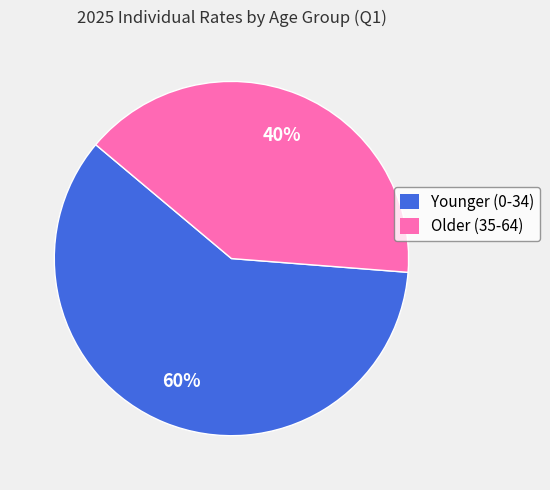

Between Younger (0-34) and Older (35-64), which is larger?

Younger (0-34)